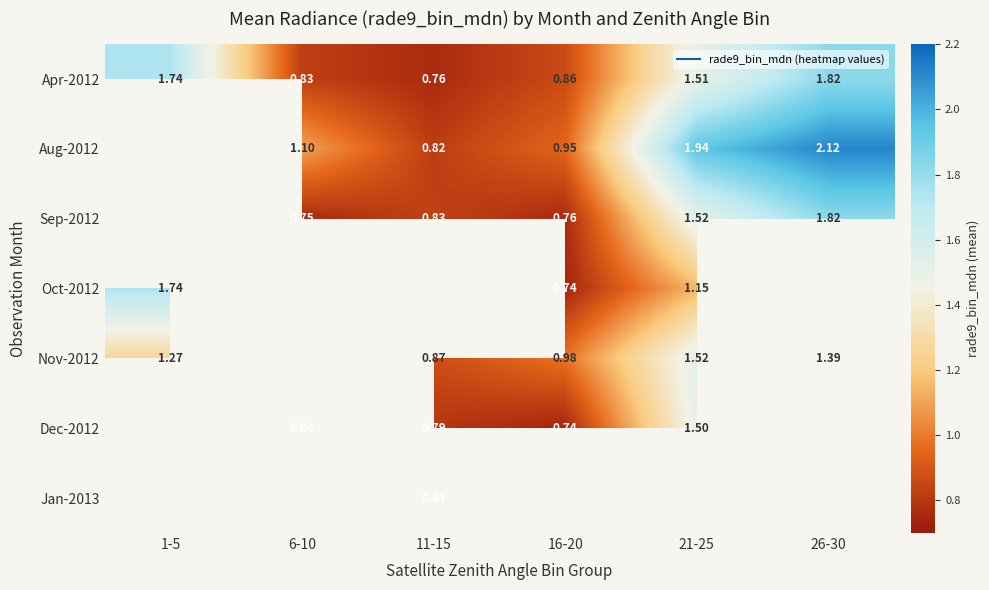

How many values in the Aug-2012 series are below 1?

2